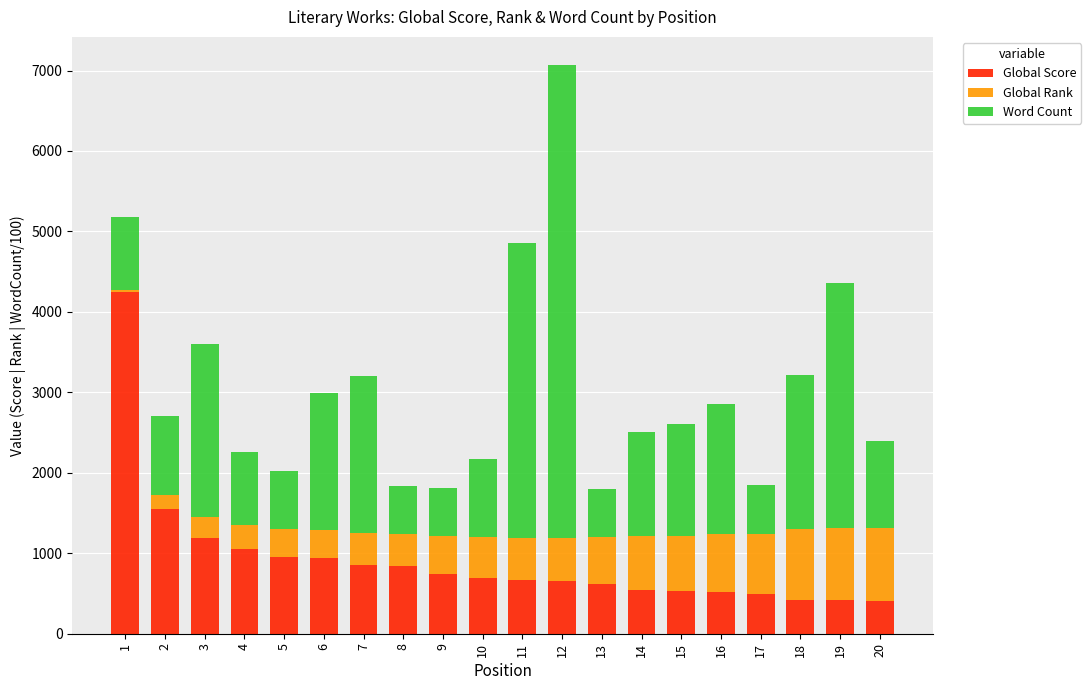

What is the average value of the Global Score series?

917.9